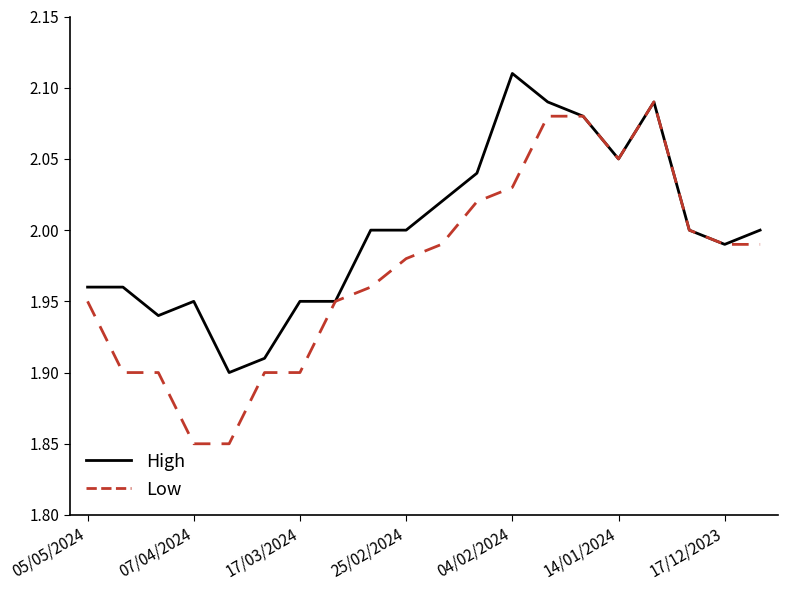

Which series has the largest total across all categories?

High